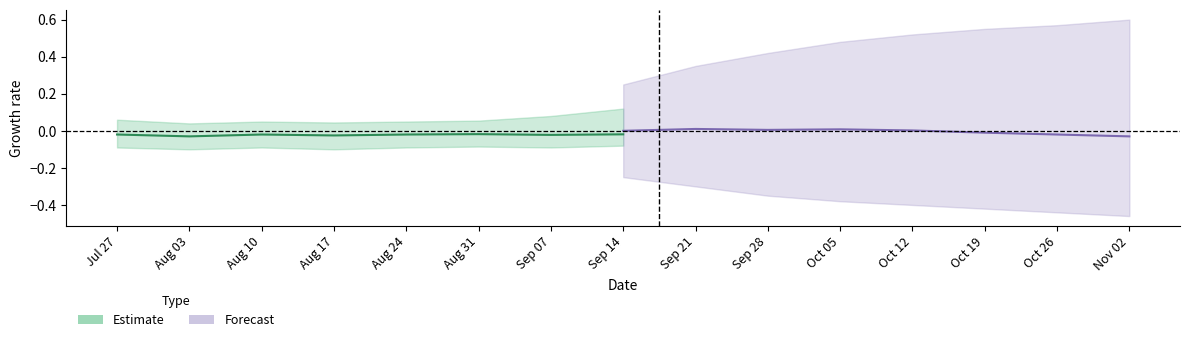

True or false: Estimate_lower and Forecast_upper intersect in this chart.

False